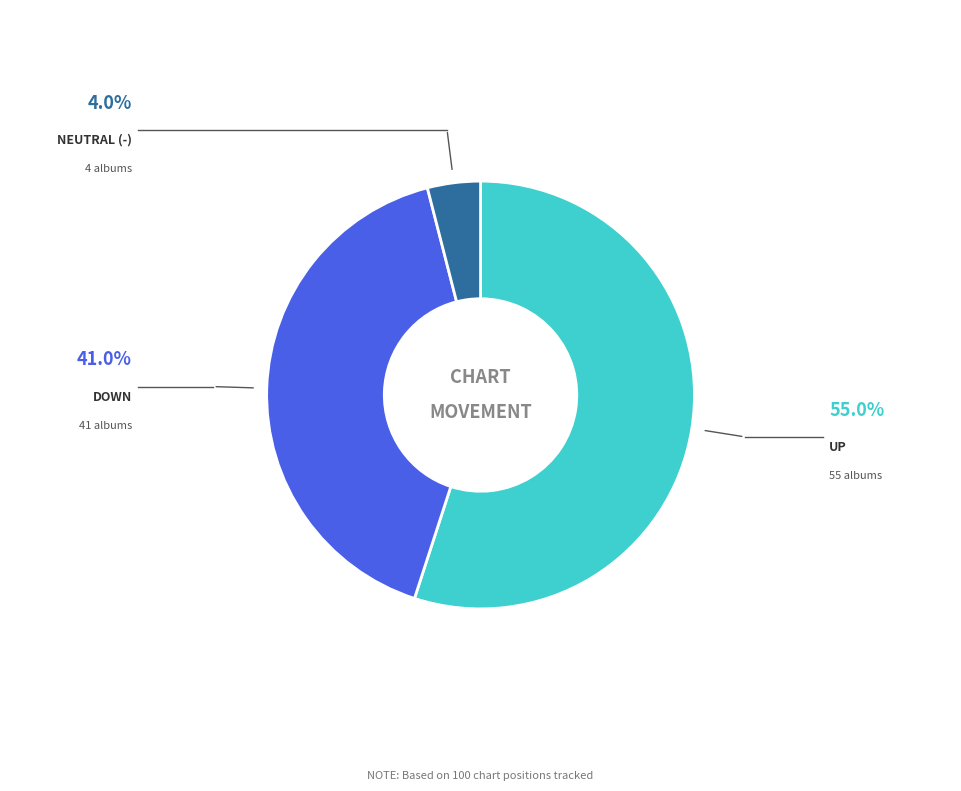

What is the largest slice in the pie chart?

up